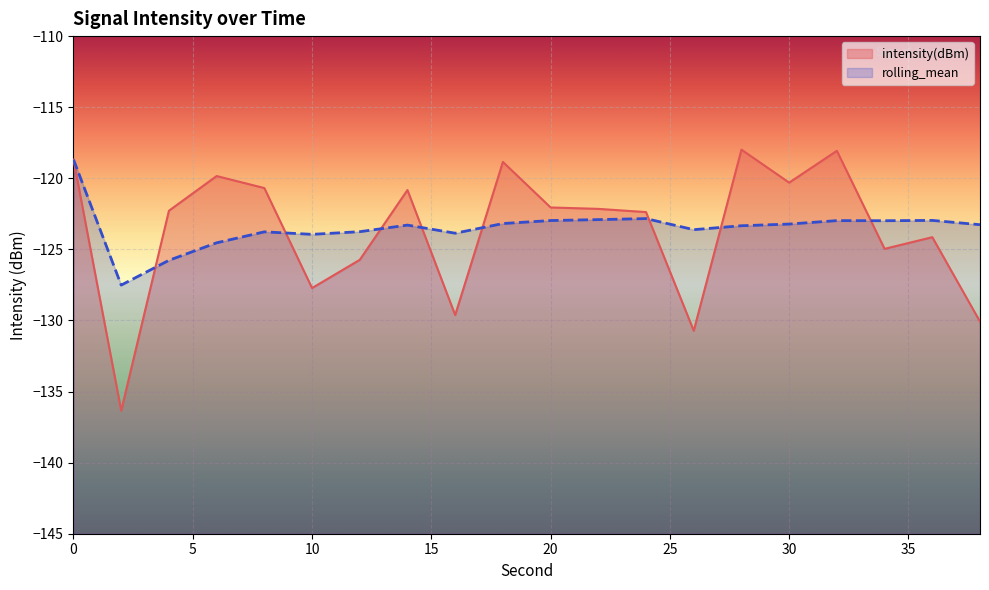

Count the number of data series in this chart.

2